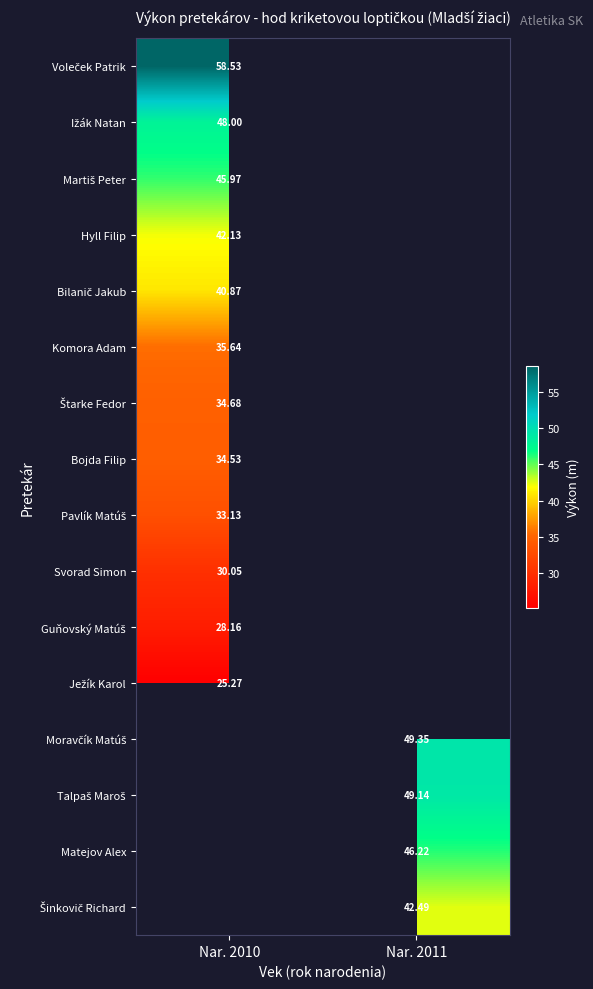

At which category does the chart reach its peak across all series?

Nar. 2010